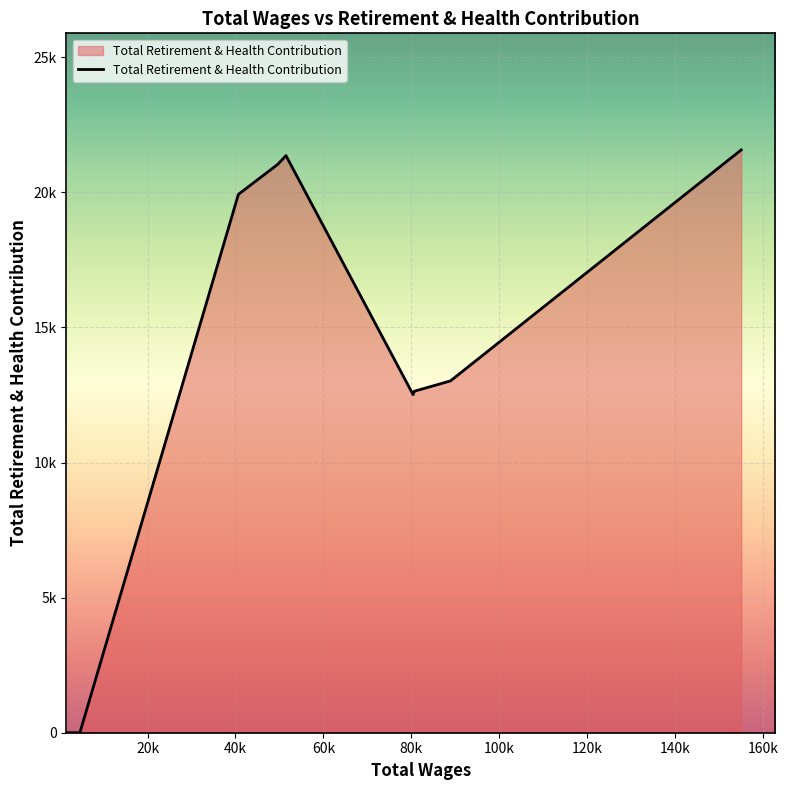

Is this an area chart (filled region under the line)?

Yes